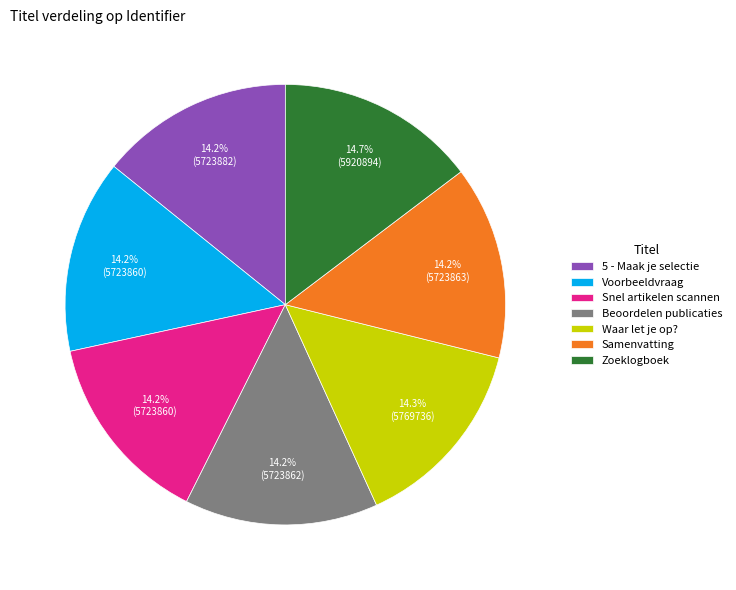

What percentage is NOT represented by Voorbeeldvraag?

85.8%